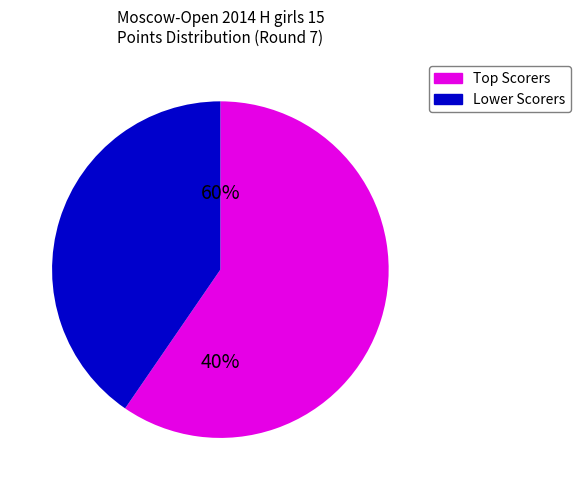

Is it true that Rosikovskaya Valeriya is 8% of the pie?

False